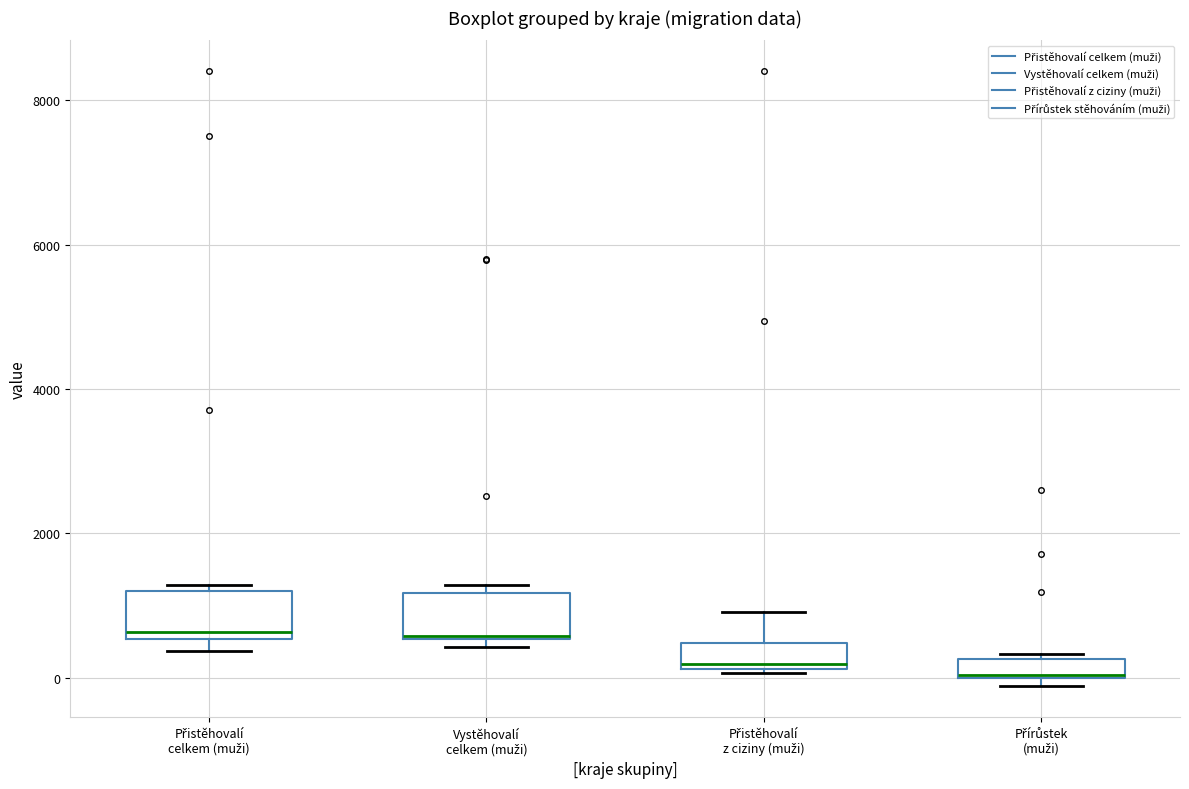

Where is the upper edge of the box for Přistěhovalí z ciziny (muži) on the y-axis? The values are not printed on the chart, so give them approximately, as read against the axis.

400